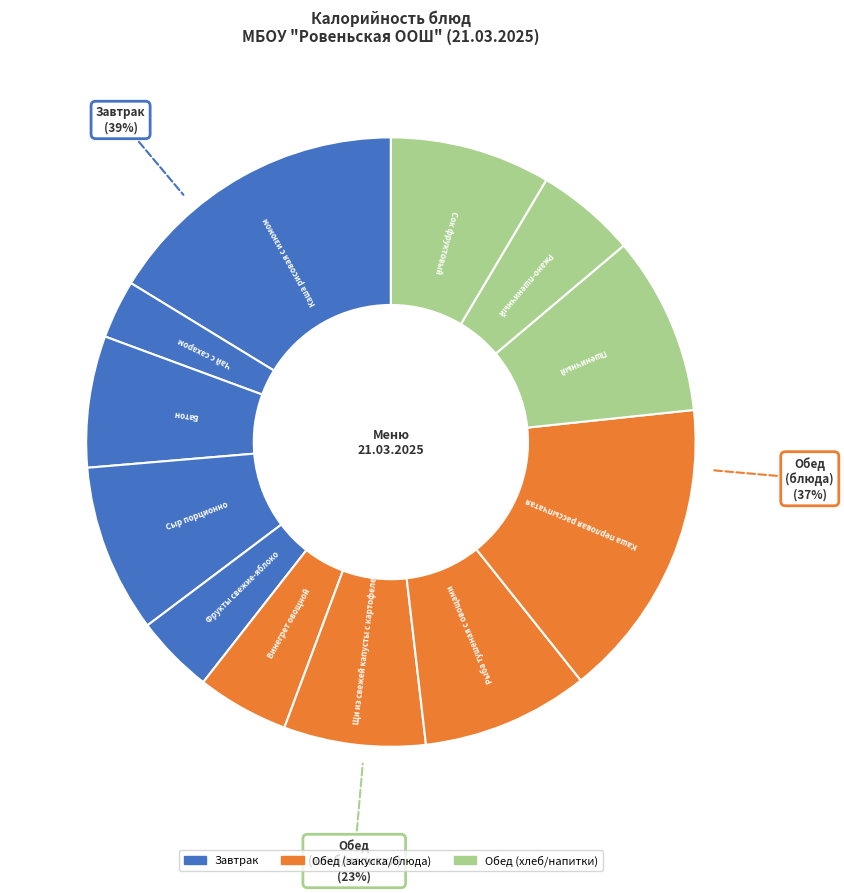

Does Ржано-пшеничный represent more than half of the total?

No